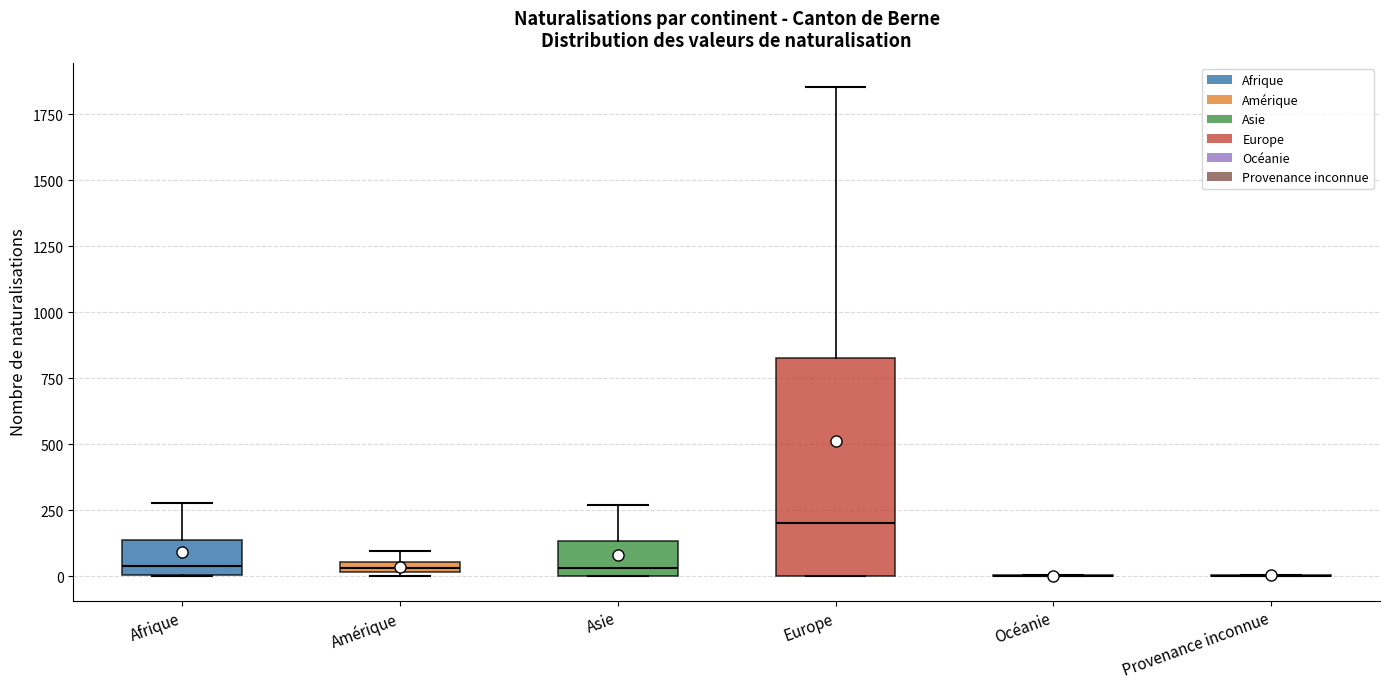

Where is the lower edge of the box for Europe on the y-axis? The values are not printed on the chart, so give them approximately, as read against the axis.

0